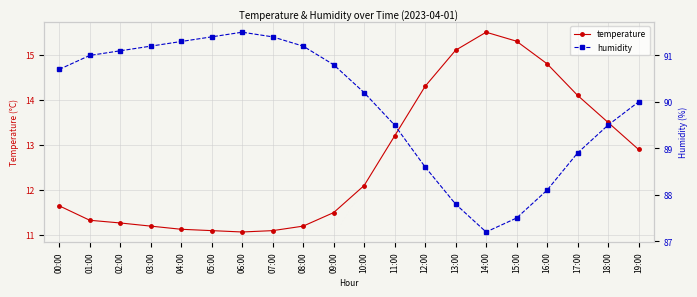

What is the value of the temperature point at the 2nd from the left?

11.3